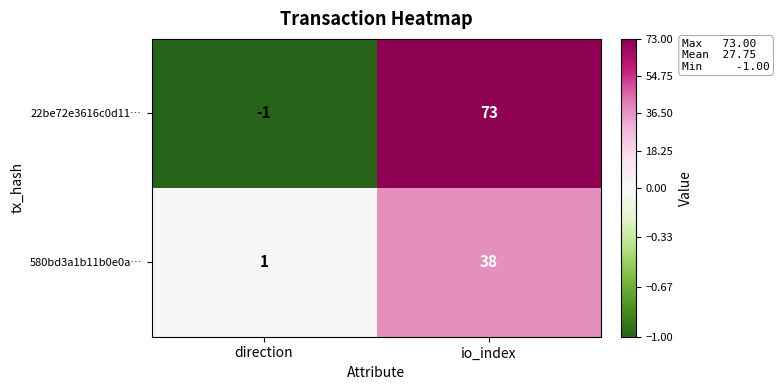

Reading left to right, list all the values displayed in this chart.

22be72e3616c0d11…: -1	73
580bd3a1b11b0e0a…: 1	38